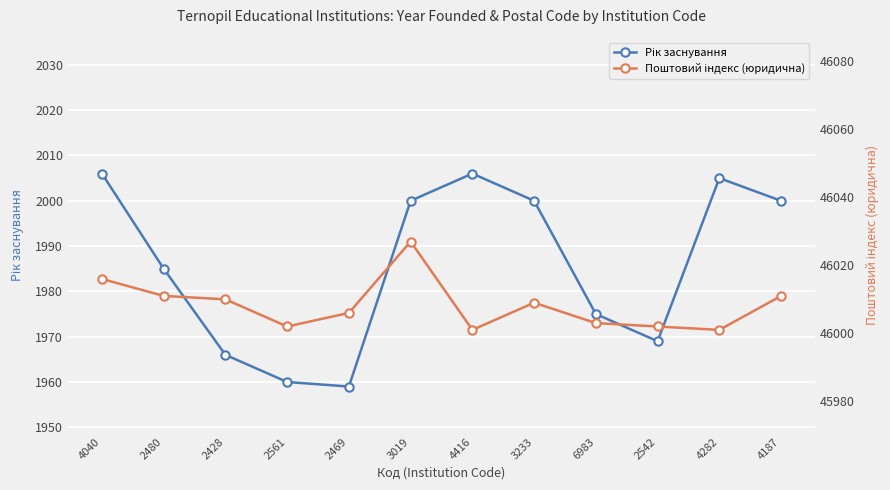

True or false: Поштовий індекс (юридична) and Рік заснування intersect in this chart.

False